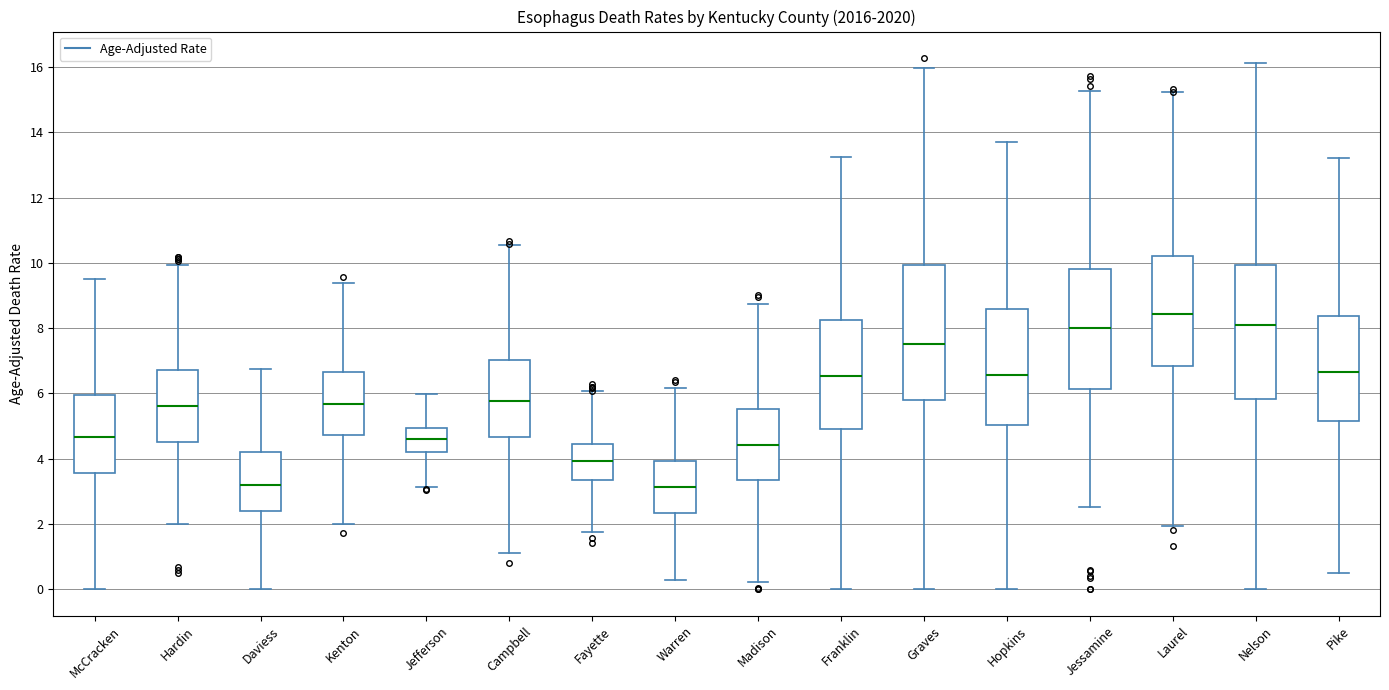

Reading left to right, read every box against the y-axis: the position of its median line, the range the box covers, and the ends of its whiskers. The values are not printed on the chart, so give them approximately, as read against the axis.

McCracken: median 4.6, box 3.6 to 6.0, whiskers 0.0 to 9.6
Hardin: median 5.6, box 4.4 to 6.8, whiskers 2.0 to 10.0
Daviess: median 3.2, box 2.4 to 4.2, whiskers 0.0 to 6.8
Kenton: median 5.6, box 4.8 to 6.6, whiskers 2.0 to 9.4
Jefferson: median 4.6, box 4.2 to 5.0, whiskers 3.2 to 6.0
Campbell: median 5.8, box 4.6 to 7.0, whiskers 1.2 to 10.6
Fayette: median 4.0, box 3.4 to 4.4, whiskers 1.8 to 6.0
Warren: median 3.2, box 2.4 to 4.0, whiskers 0.2 to 6.2
Madison: median 4.4, box 3.4 to 5.6, whiskers 0.2 to 8.8
Franklin: median 6.6, box 5.0 to 8.2, whiskers 0.0 to 13.2
Graves: median 7.6, box 5.8 to 10.0, whiskers 0.0 to 16.0
Hopkins: median 6.6, box 5.0 to 8.6, whiskers 0.0 to 13.8
Jessamine: median 8.0, box 6.2 to 9.8, whiskers 2.6 to 15.2
Laurel: median 8.4, box 6.8 to 10.2, whiskers 2.0 to 15.2
Nelson: median 8.2, box 5.8 to 10.0, whiskers 0.0 to 16.2
Pike: median 6.6, box 5.2 to 8.4, whiskers 0.4 to 13.2